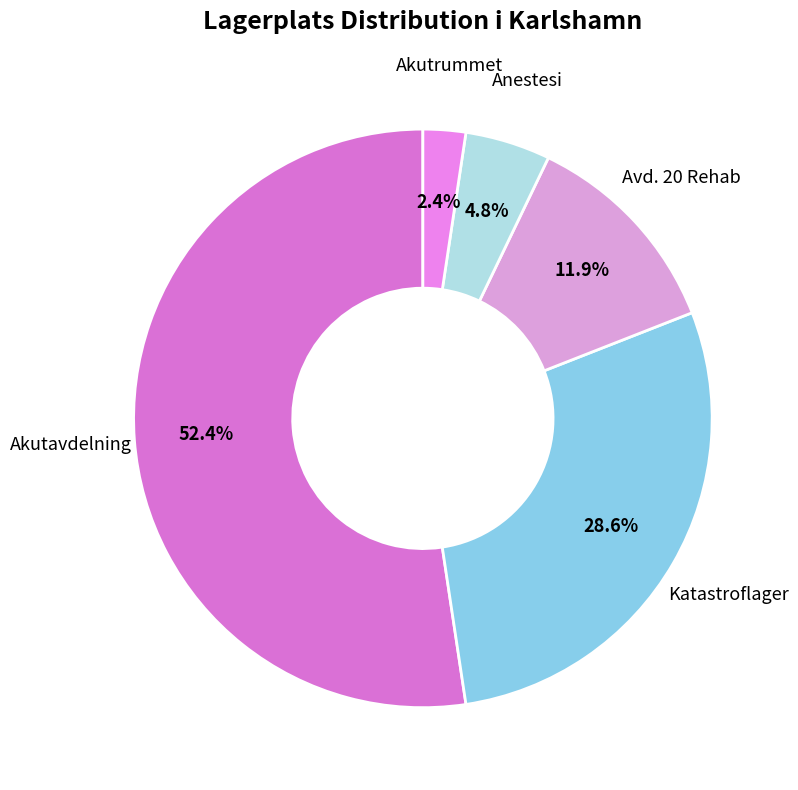

How much of the chart is everything except Katastroflager?

71.4%